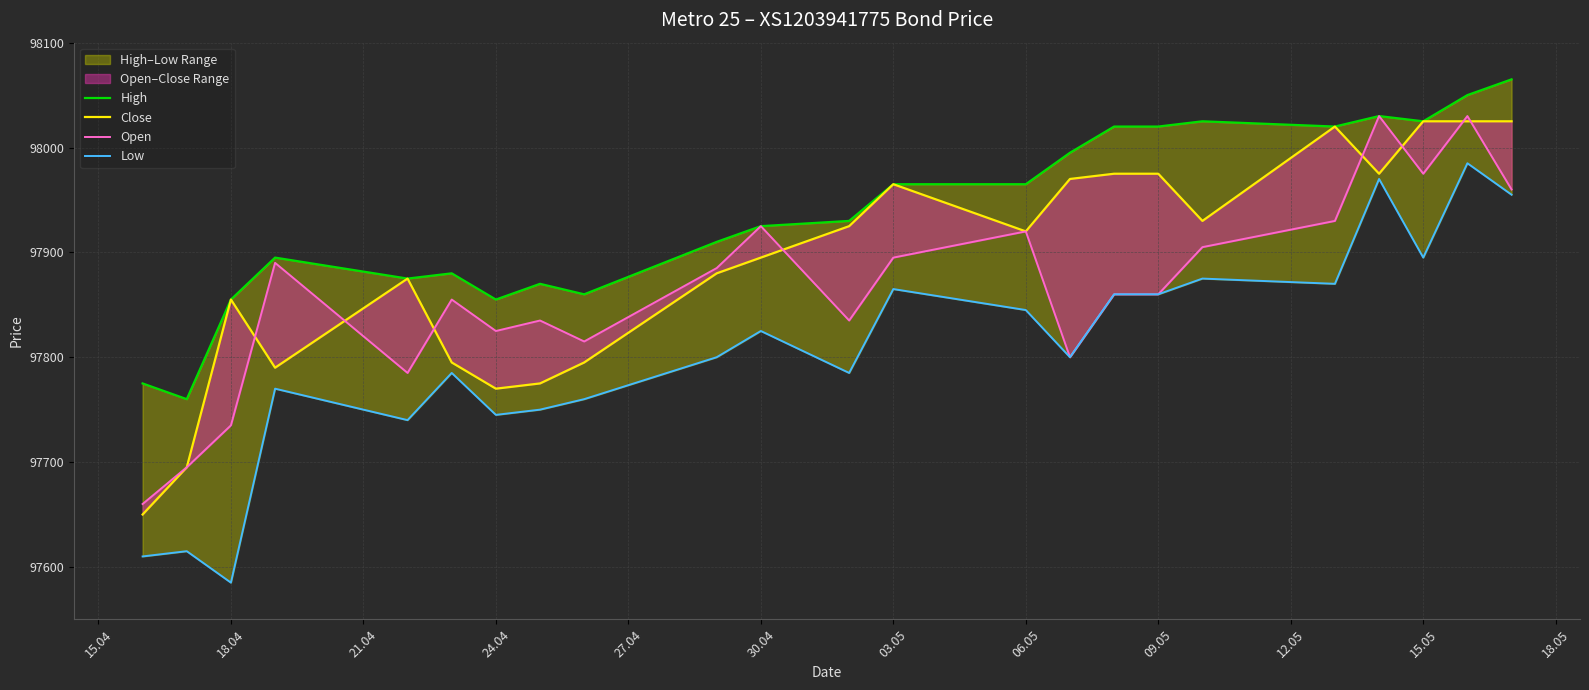

What is the label of the 17th point from the left?

09.05